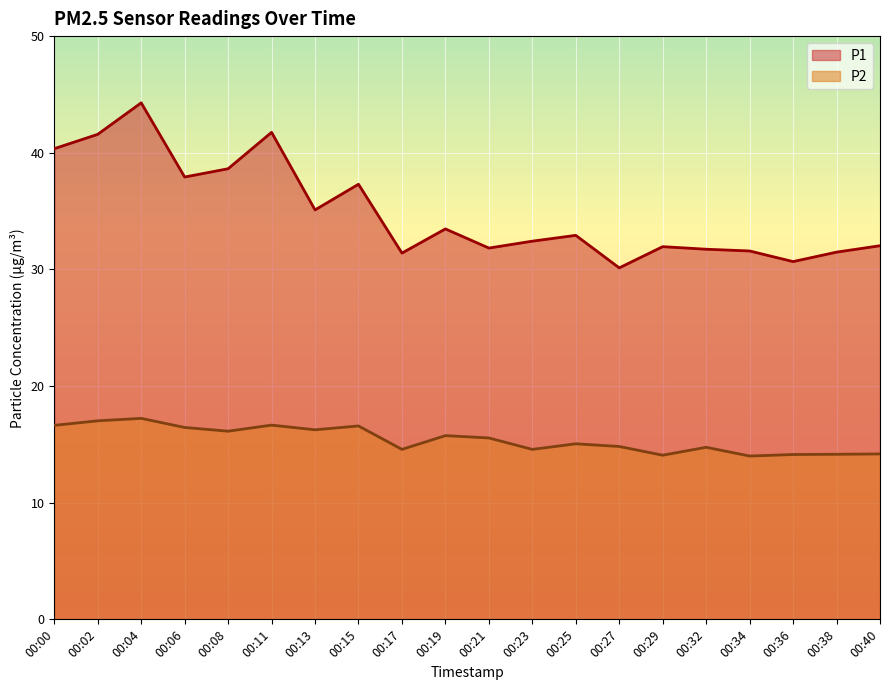

What value does the P1 series have at 00:04?

44.3